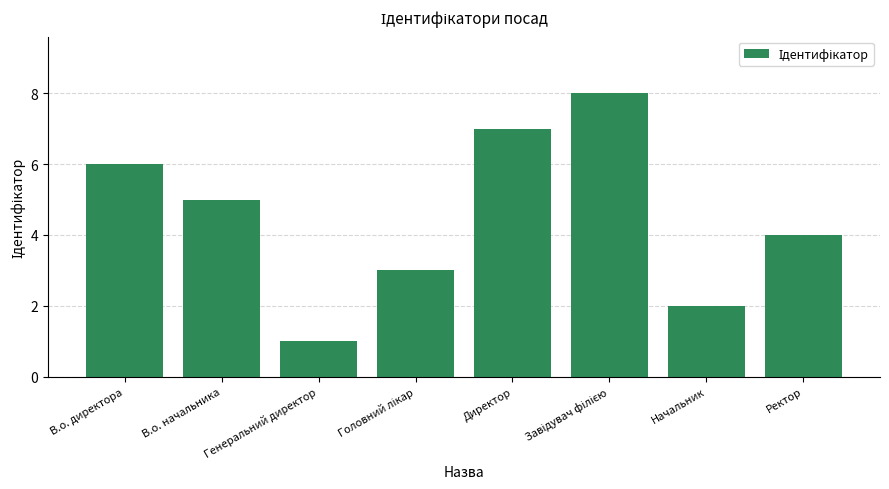

At which label is the value closest to 4?

Ректор